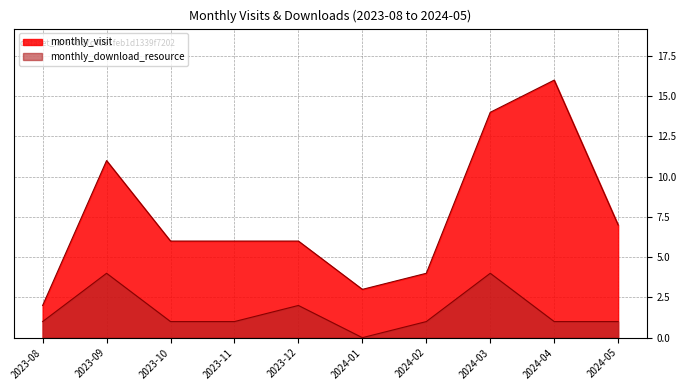

Between 2024-02 and 2024-03, which is larger?

2024-03